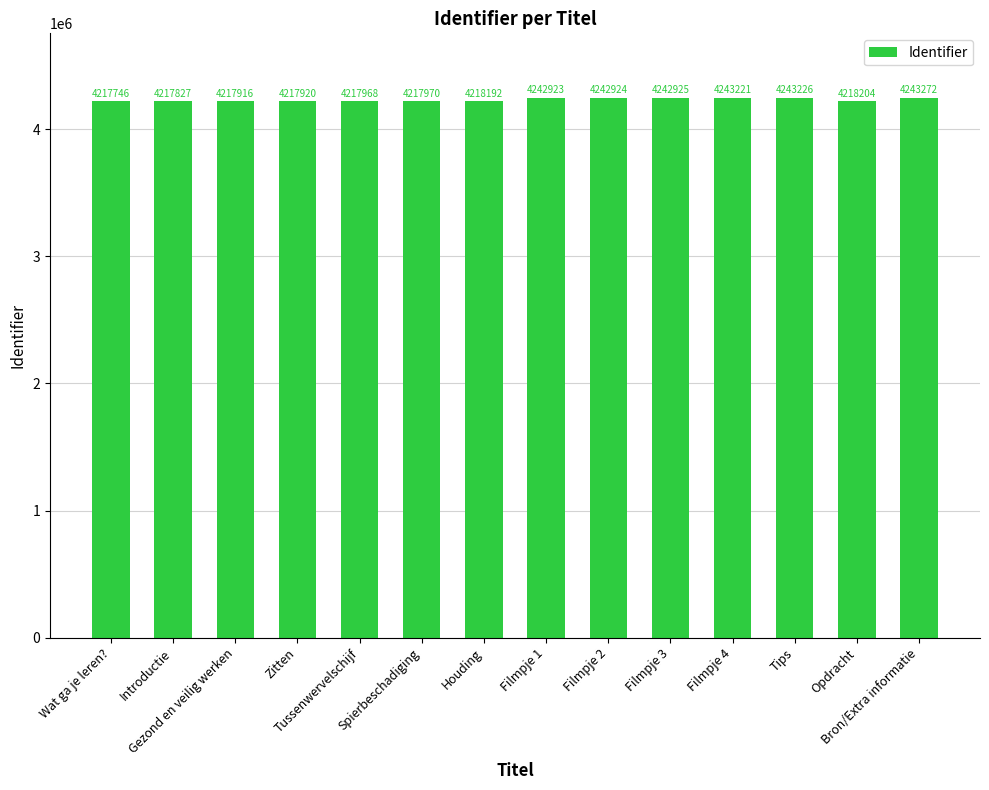

Which category has the highest value across all series?

Bron/Extra informatie